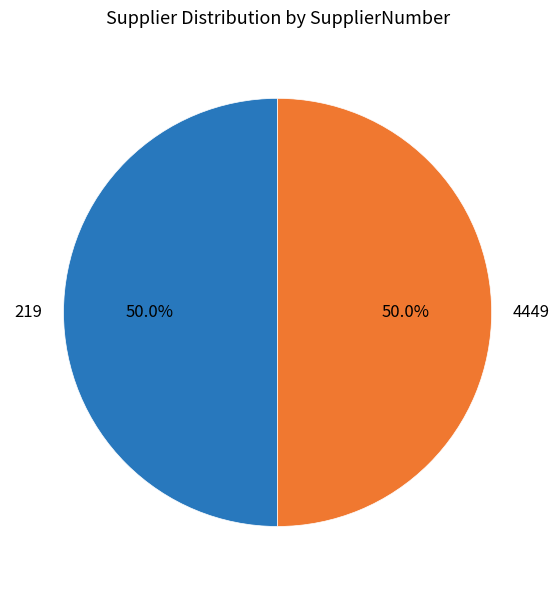

To the nearest percent, what is the combined percentage of 4449 and 219?

100%